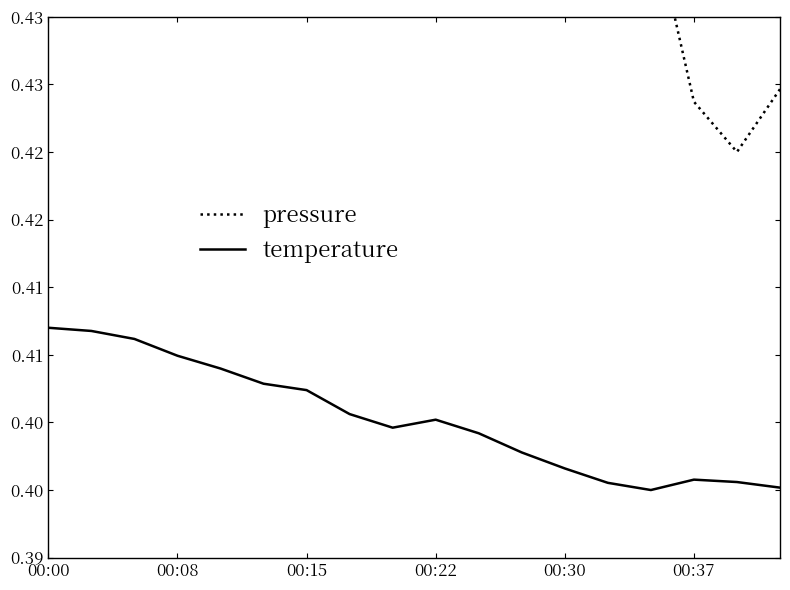

Which series changed the most between 10 and 12?

temperature